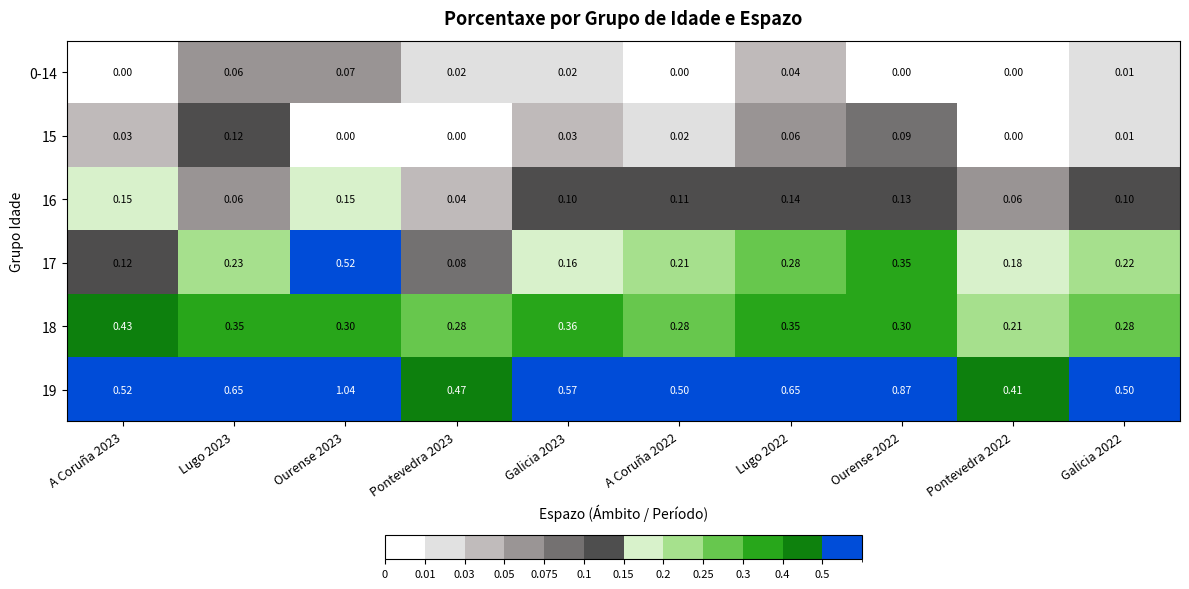

Is the value of 0-14 at A Coruña 2022 greater than the value of 17 at A Coruña 2023?

No